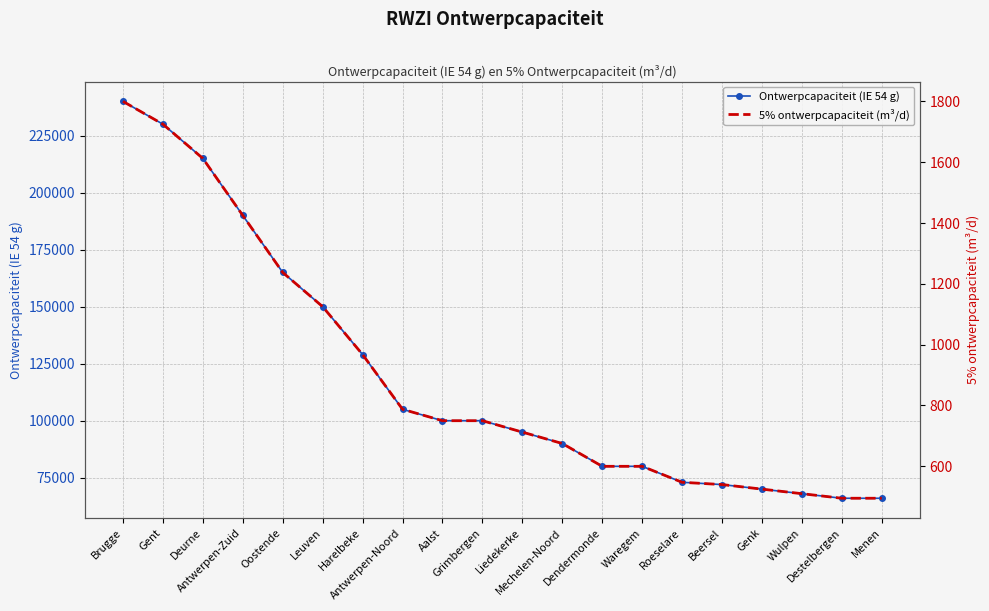

What is the value of the Ontwerpcapaciteit (IE 54 g) point at the 6th from the left?

150000